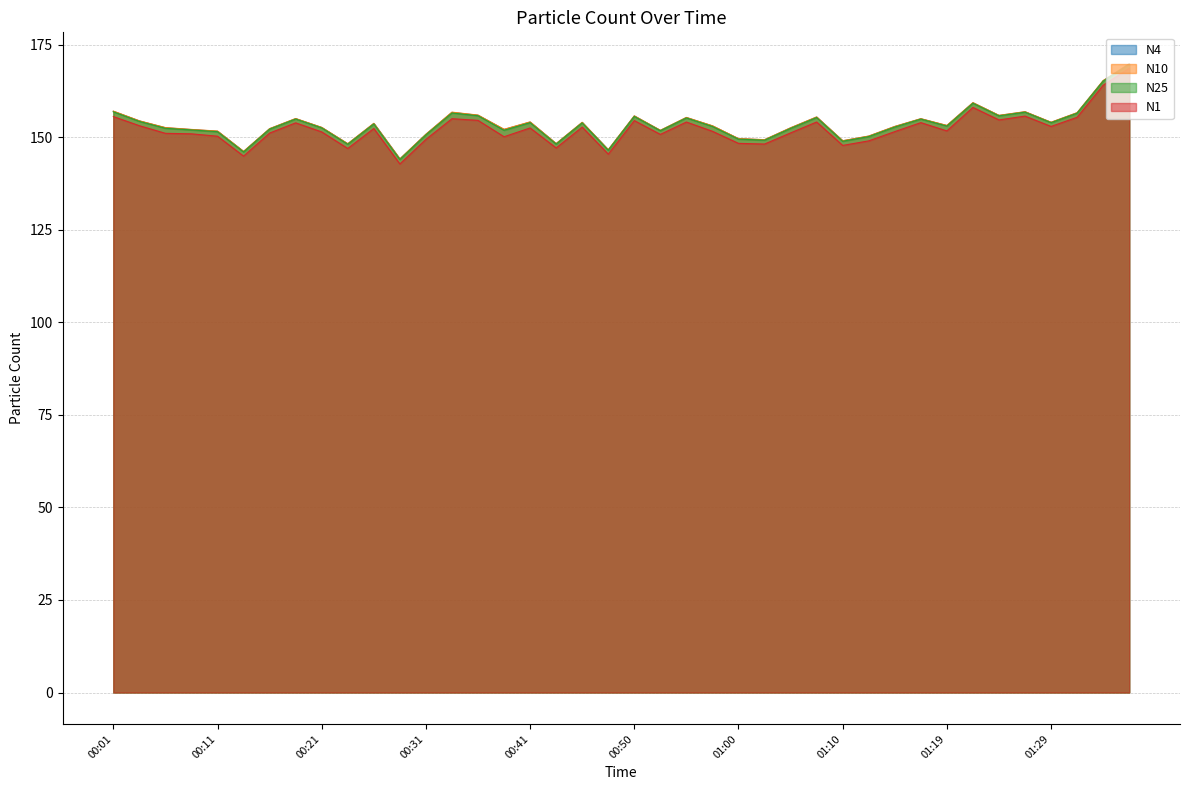

Rank the categories by N25 value from lowest to highest.

00:28, 00:14, 00:48, 00:23, 00:43, 01:10, 01:02, 01:00, 01:12, 00:31, 00:11, 00:53, 00:38, 00:09, 00:16, 01:05, 00:06, 00:21, 01:15, 00:58, 01:19, 00:26, 00:45, 00:41, 01:29, 00:04, 01:17, 00:19, 00:55, 01:07, 00:50, 01:24, 00:36, 01:32, 00:33, 01:27, 00:01, 01:22, 01:34, 01:37